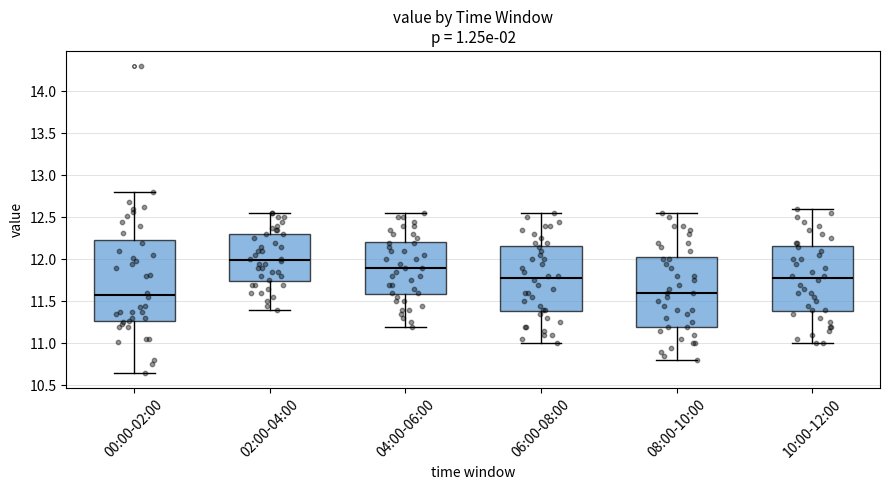

Reading left to right, read every box against the y-axis: the position of its median line, the range the box covers, and the ends of its whiskers. The values are not printed on the chart, so give them approximately, as read against the axis.

00:00-02:00: median 11.60, box 11.25 to 12.25, whiskers 10.65 to 12.80
02:00-04:00: median 12.00, box 11.75 to 12.30, whiskers 11.40 to 12.55
04:00-06:00: median 11.90, box 11.60 to 12.20, whiskers 11.20 to 12.55
06:00-08:00: median 11.80, box 11.40 to 12.15, whiskers 11.00 to 12.55
08:00-10:00: median 11.60, box 11.20 to 12.05, whiskers 10.80 to 12.55
10:00-12:00: median 11.80, box 11.40 to 12.15, whiskers 11.00 to 12.60